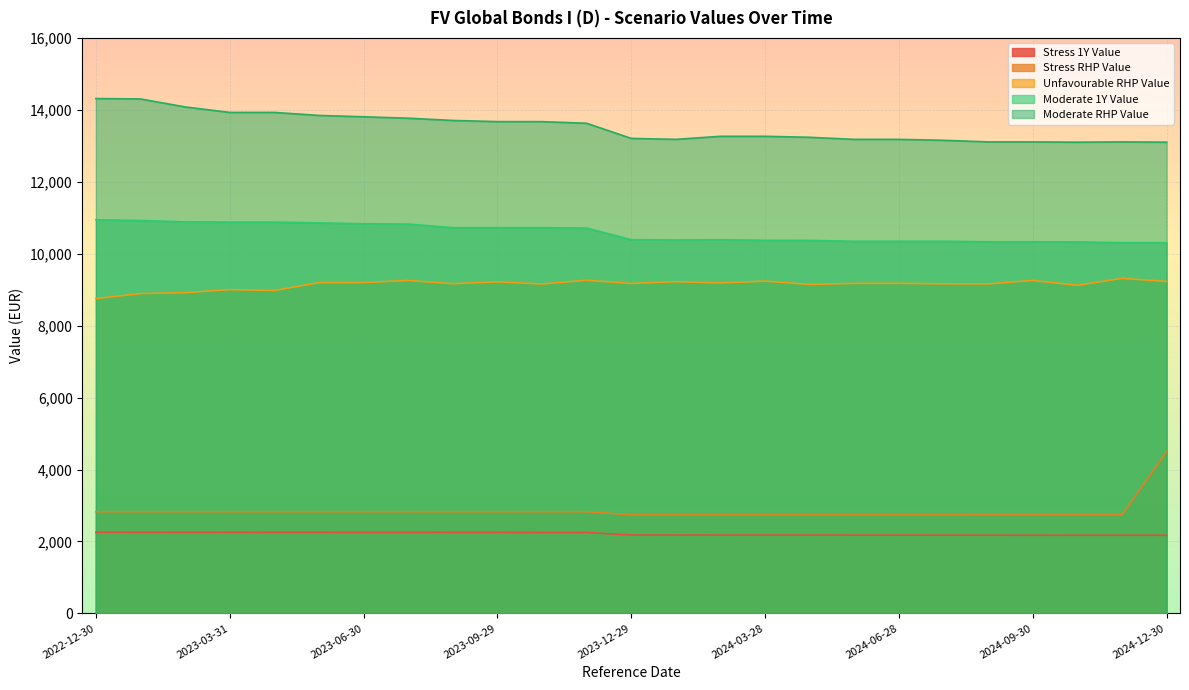

How many lines are shown in the chart?

5